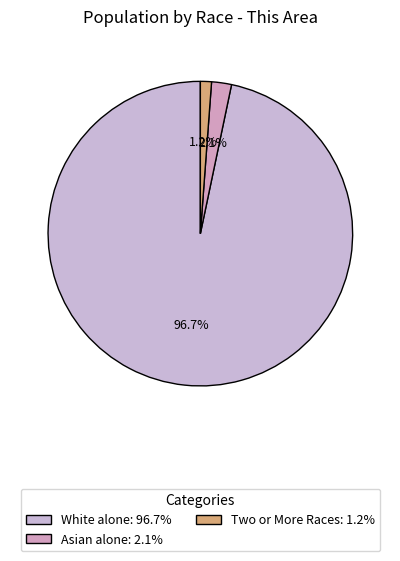

Which slice is the largest?

White alone: 96.7%